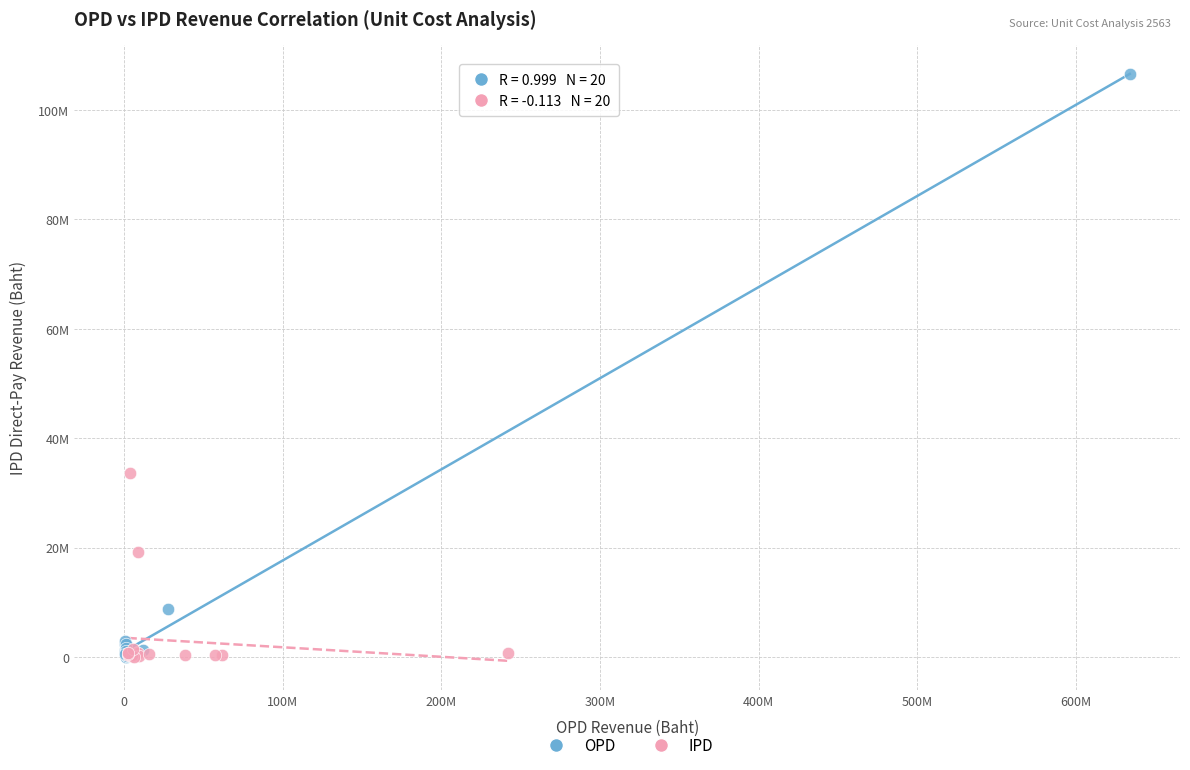

What are all the series names shown in the legend?

OPD, IPD